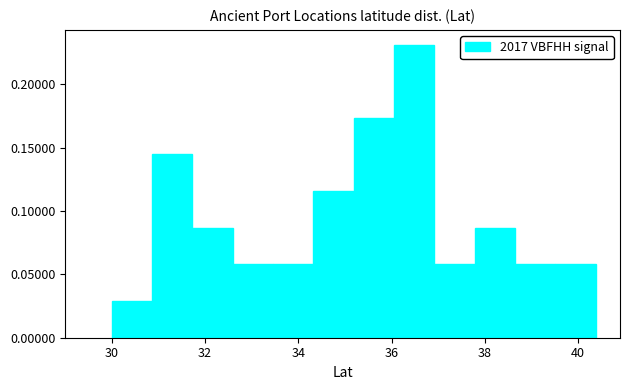

Over which range of the x-axis is the bar tallest?

36.0 to 37.0